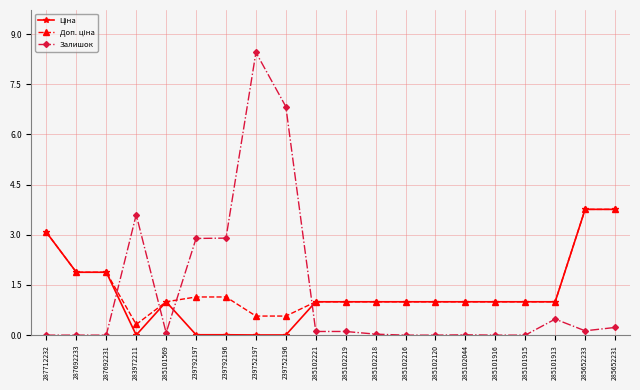

How many series are shown in this chart?

3